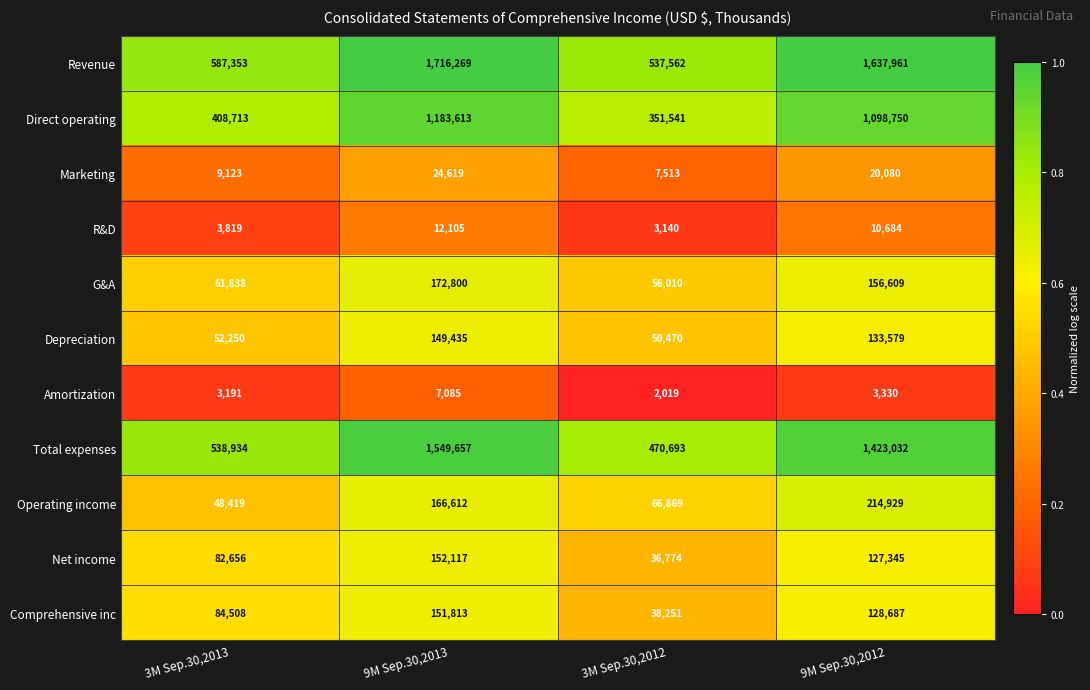

What is the average value of the R&D series?

7437